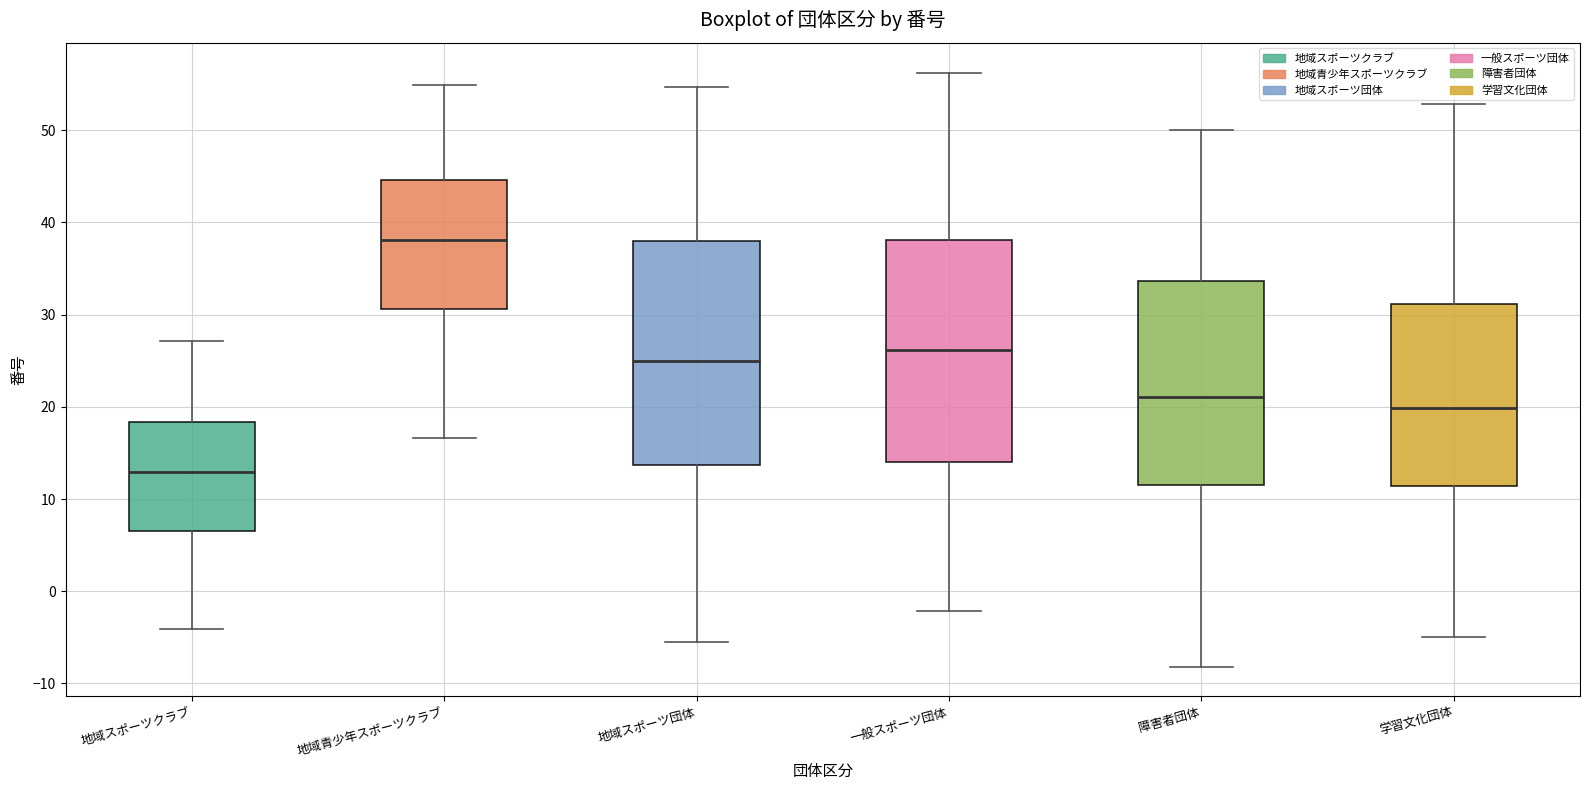

Reading left to right, transcribe this box plot: for each box, give where its median line is, the range the box spans, and where its two whiskers end, as read against the y-axis. The values are not printed on the chart, so give them approximately, as read against the axis.

地域スポーツクラブ: median 13, box 7 to 18, whiskers -4 to 27
地域青少年スポーツクラブ: median 38, box 31 to 45, whiskers 17 to 55
地域スポーツ団体: median 25, box 14 to 38, whiskers -6 to 55
一般スポーツ団体: median 26, box 14 to 38, whiskers -2 to 56
障害者団体: median 21, box 12 to 34, whiskers -8 to 50
学習文化団体: median 20, box 11 to 31, whiskers -5 to 53